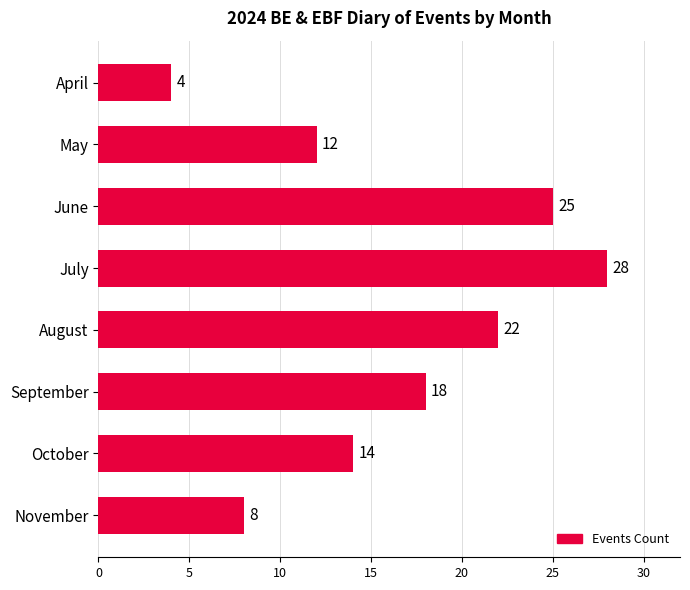

The value at October is 14. True or false?

True